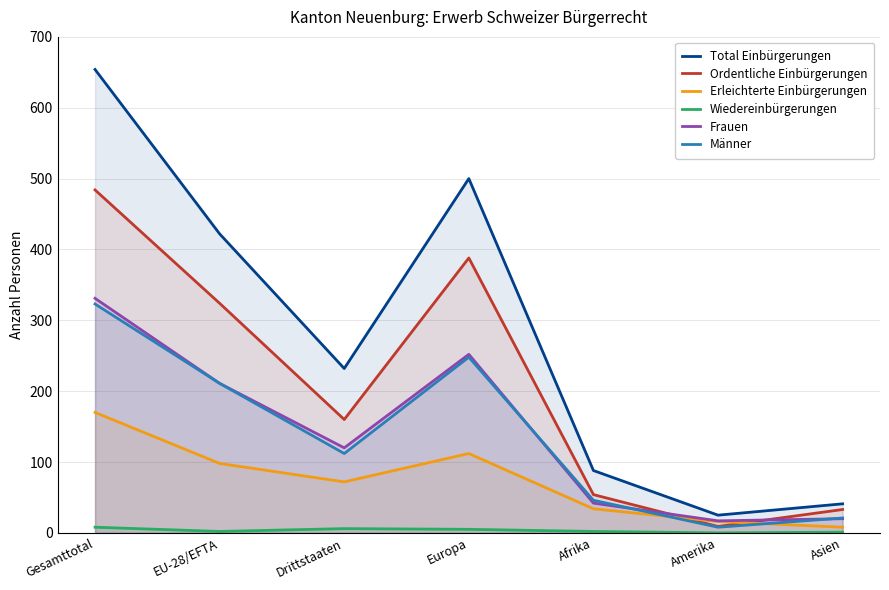

Where does the Total Einbürgerungen series first go above 232?

Gesamttotal